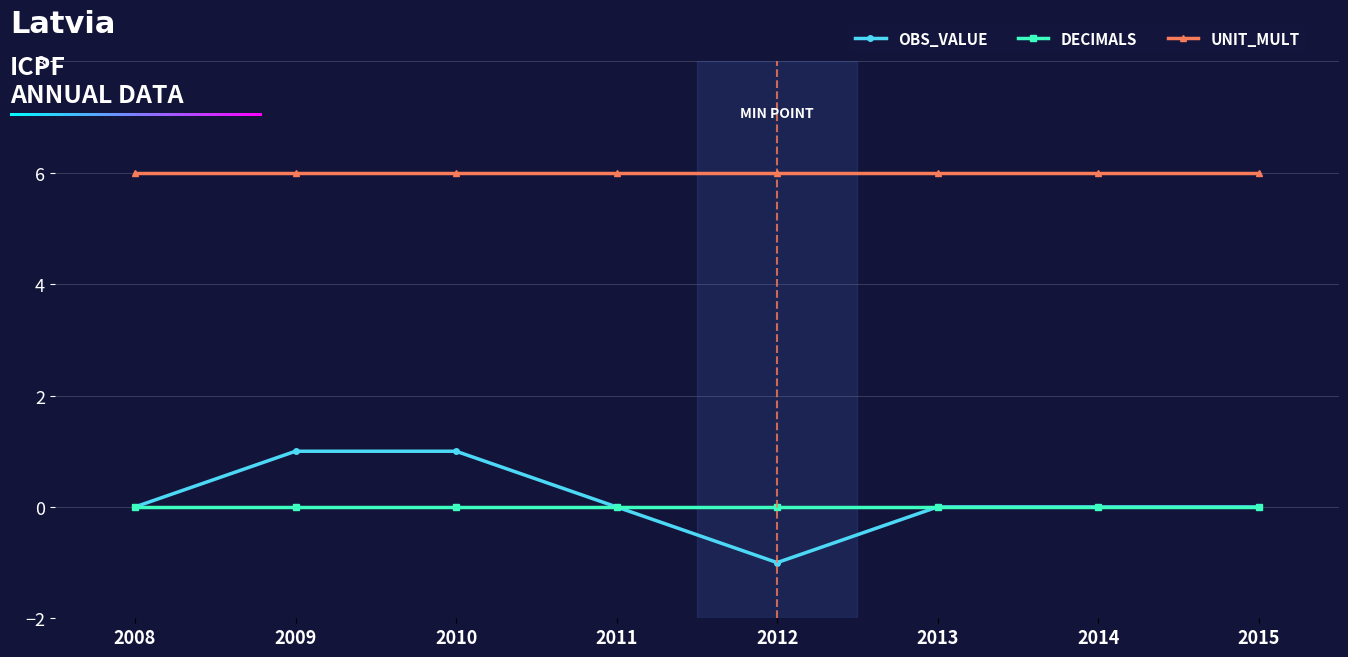

What is the total value across all series at 2008?

6